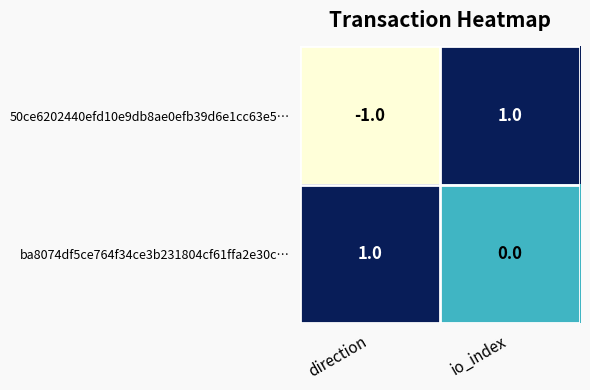

Which series changed the most between direction and io_index?

50ce6202440efd10e9db8ae0efb39d6e1cc63e5…